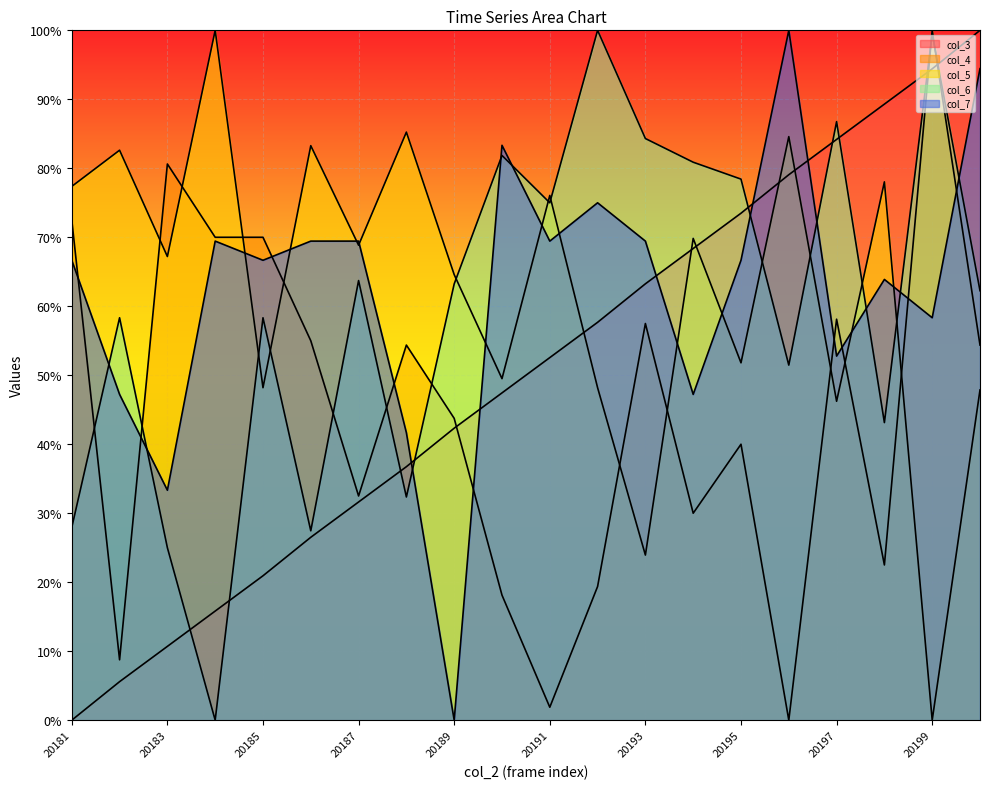

Reading right to left, what are all the values shown in this chart?

col_3: 20200=100.0	20199=94.4	20198=89.3	20197=84.2	20196=79.1	20195=73.5	20194=68.4	20193=63.3	20192=57.7	20191=52.6	20190=47.4	20189=42.3	20188=36.7	20187=31.6	20186=26.5	20185=20.9	20184=15.8	20183=10.7	20182=5.6	20181=0.0
col_4: 20200=54.4	20199=100.0	20198=22.5	20197=58.1	20196=0.0	20195=40.0	20194=30.0	20193=57.5	20192=19.4	20191=1.9	20190=18.1	20189=43.8	20188=54.4	20187=32.5	20186=55.0	20185=70.0	20184=70.0	20183=80.6	20182=8.8	20181=72.5
col_5: 20200=47.9	20199=0.0	20198=78.0	20197=46.2	20196=84.6	20195=51.8	20194=69.8	20193=23.9	20192=48.2	20191=76.1	20190=49.5	20189=64.6	20188=85.2	20187=68.9	20186=83.3	20185=48.2	20184=100.0	20183=67.2	20182=82.6	20181=77.4
col_6: 20200=62.3	20199=99.5	20198=43.1	20197=86.8	20196=51.5	20195=78.4	20194=80.9	20193=84.3	20192=100.0	20191=75.0	20190=81.9	20189=63.2	20188=32.4	20187=63.7	20186=27.5	20185=58.3	20184=0.0	20183=25.0	20182=58.3	20181=27.9
col_7: 20200=94.4	20199=58.3	20198=63.9	20197=52.8	20196=100.0	20195=66.7	20194=47.2	20193=69.4	20192=75.0	20191=69.4	20190=83.3	20189=0.0	20188=41.7	20187=69.4	20186=69.4	20185=66.7	20184=69.4	20183=33.3	20182=47.2	20181=66.7